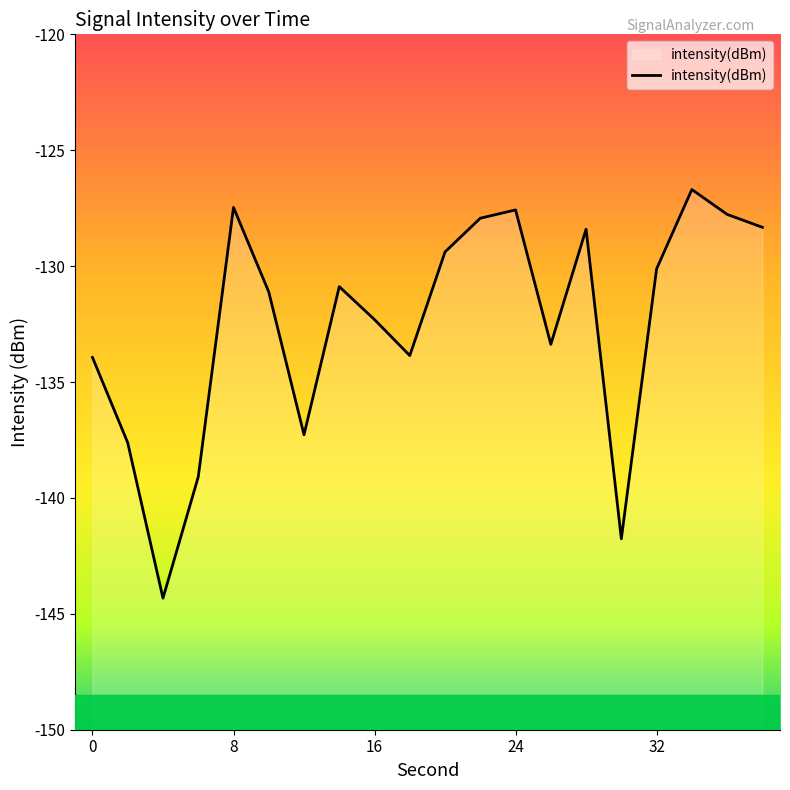

What is the greatest value displayed?

-126.7